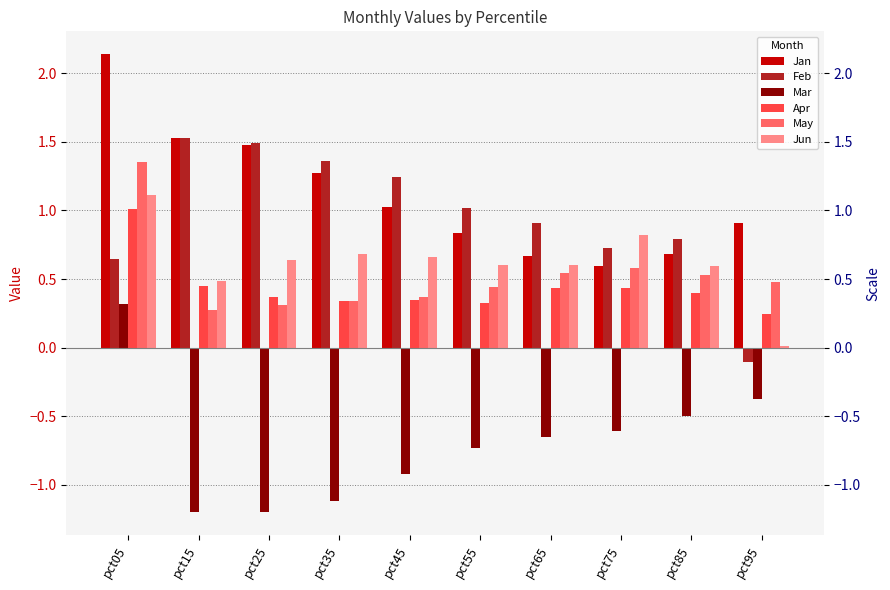

Reading right to left, what are all the values shown in this chart?

Jan: pct95=0.9	pct85=0.7	pct75=0.6	pct65=0.7	pct55=0.8	pct45=1.0	pct35=1.3	pct25=1.5	pct15=1.5	pct05=2.1
Feb: pct95=-0.1	pct85=0.8	pct75=0.7	pct65=0.9	pct55=1.0	pct45=1.2	pct35=1.4	pct25=1.5	pct15=1.5	pct05=0.6
Mar: pct95=-0.4	pct85=-0.5	pct75=-0.6	pct65=-0.7	pct55=-0.7	pct45=-0.9	pct35=-1.1	pct25=-1.2	pct15=-1.2	pct05=0.3
Apr: pct95=0.2	pct85=0.4	pct75=0.4	pct65=0.4	pct55=0.3	pct45=0.3	pct35=0.3	pct25=0.4	pct15=0.4	pct05=1.0
May: pct95=0.5	pct85=0.5	pct75=0.6	pct65=0.5	pct55=0.4	pct45=0.4	pct35=0.3	pct25=0.3	pct15=0.3	pct05=1.4
Jun: pct95=0.0	pct85=0.6	pct75=0.8	pct65=0.6	pct55=0.6	pct45=0.7	pct35=0.7	pct25=0.6	pct15=0.5	pct05=1.1